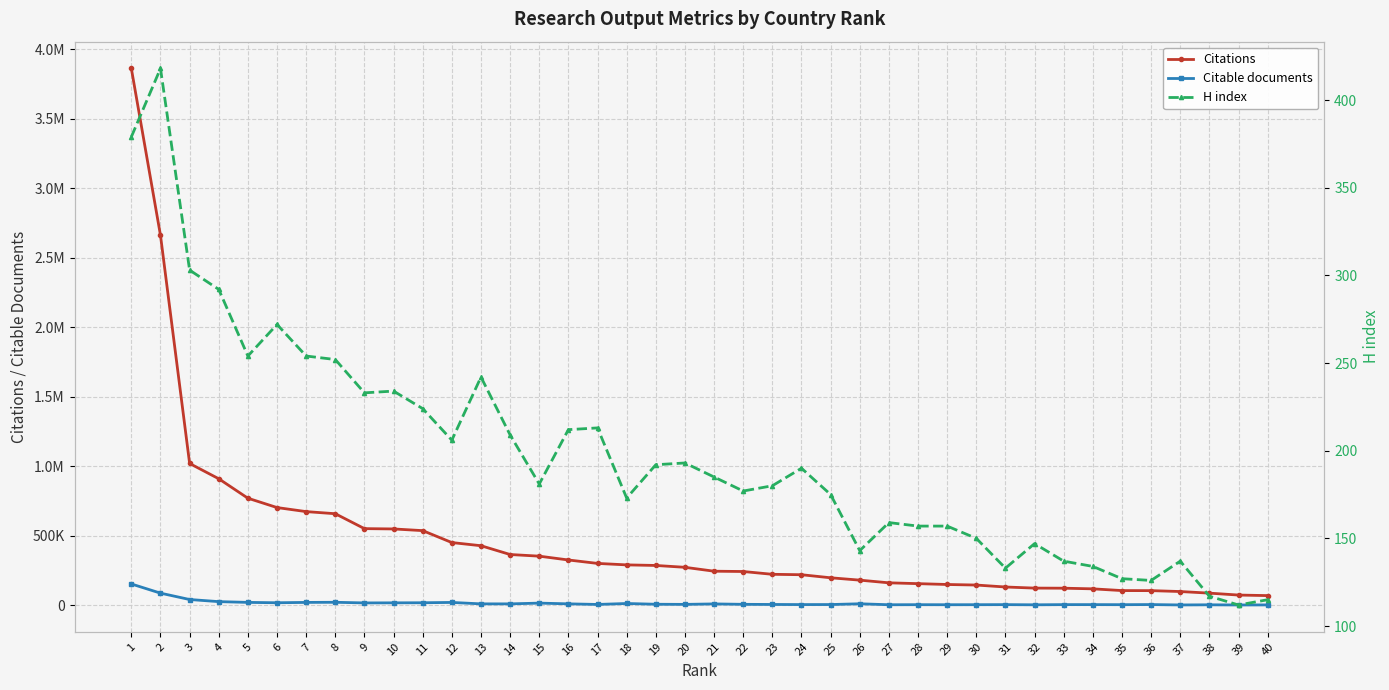

Is it true that Citations equals 376648 at 19?

False